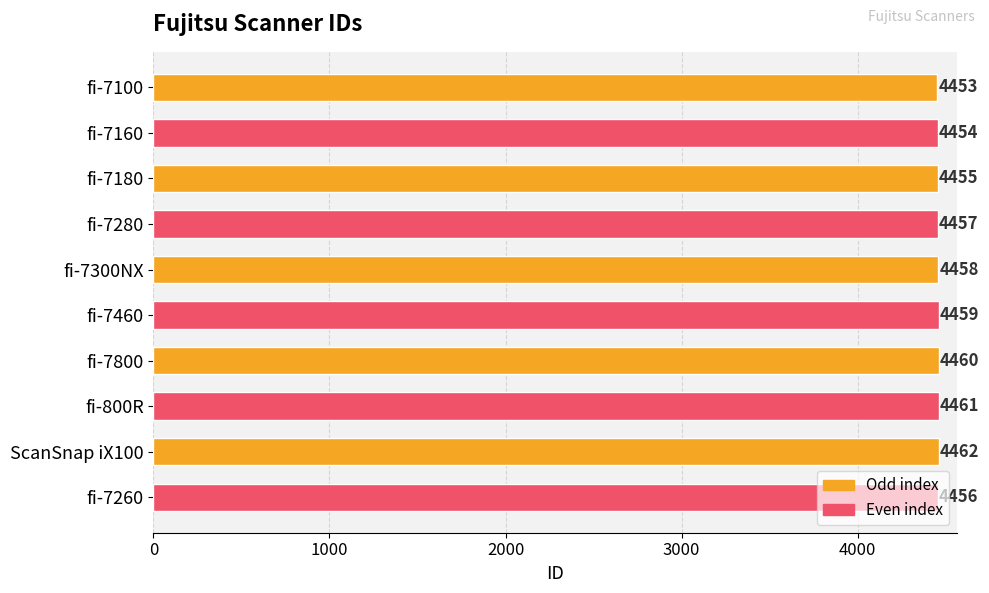

At which category does the chart reach its minimum across all series?

fi-7100